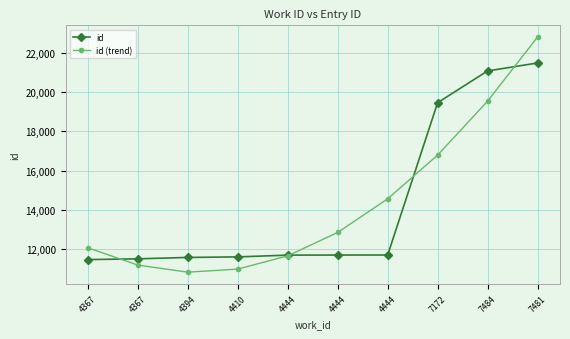

Reading left to right, transcribe all the data shown in this chart.

id: 4367=11472.0	4367=11512.0	4394=11582.0	4410=11610.0	4444=11700.0	4444=11704.0	4444=11706.0	7172=19463.0	7484=21081.0	7481=21486.0
id (trend): 4367=12069.8	4367=11192.2	4394=10832.1	4410=10989.6	4444=11664.8	4444=12857.5	4444=14567.9	7172=16795.9	7484=19541.5	7481=22804.7